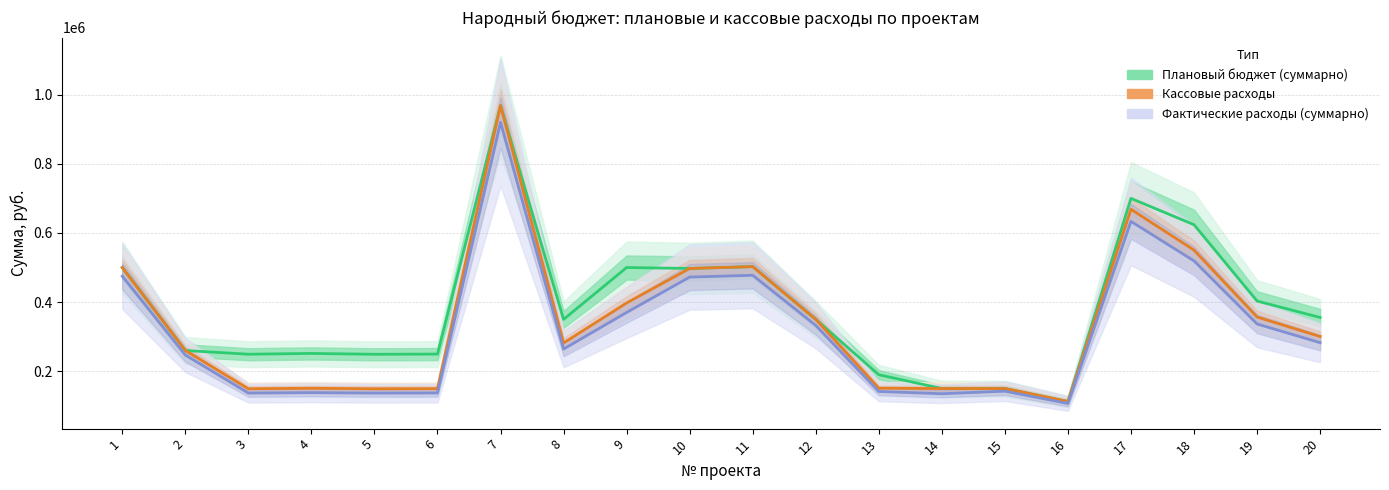

Rank the series by their average value, from highest to lowest.

Областной бюджет (план), Кассовые расходы, Местный бюджет (факт)